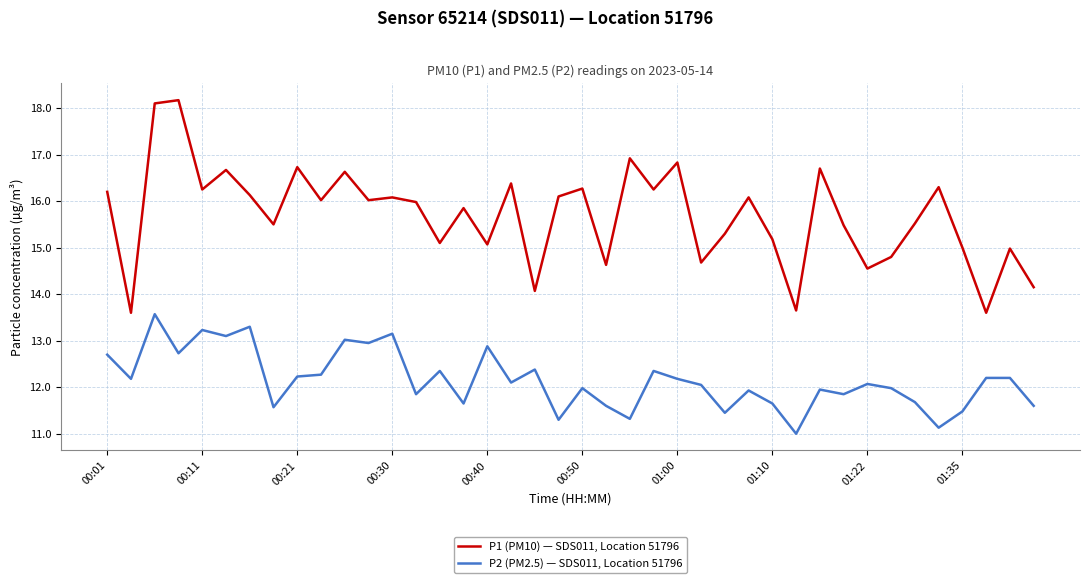

What is the minimum value for P2 (PM2.5) — SDS011, Location 51796?

11.0